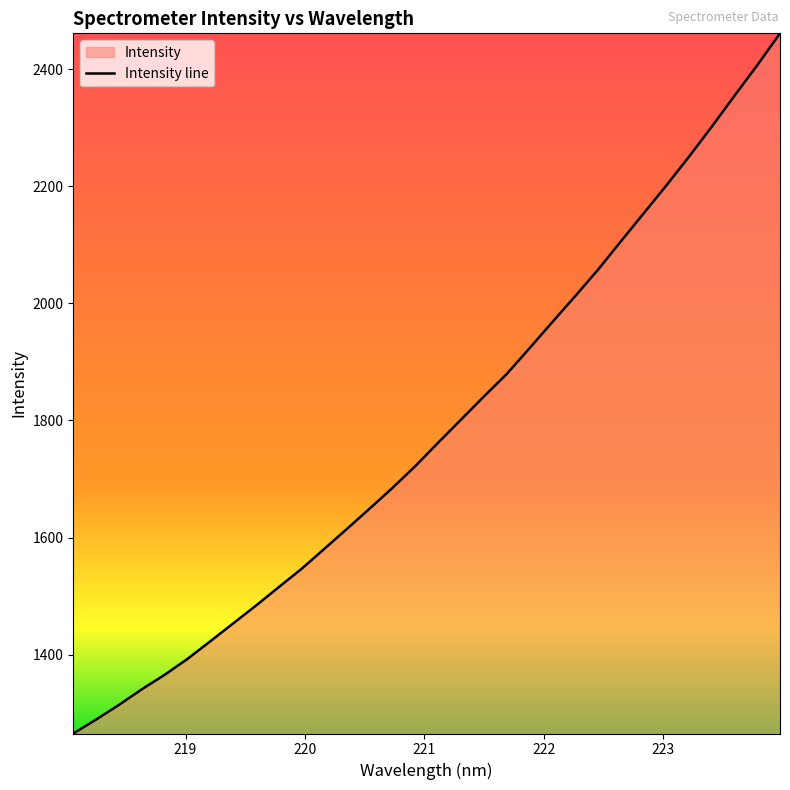

What is the sum of all values?

57114.7